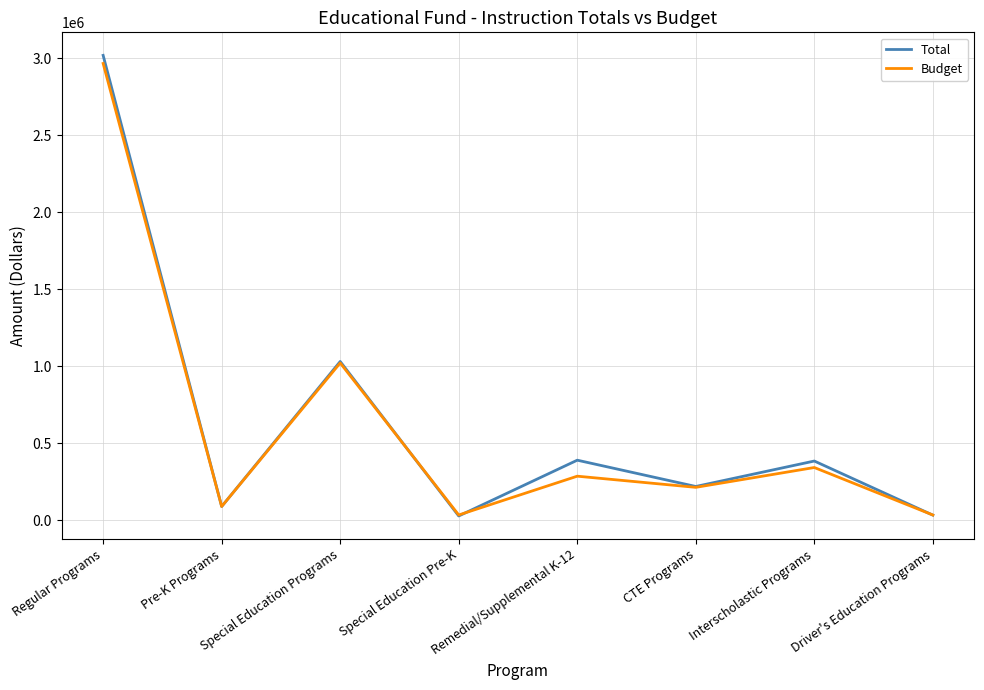

Which series has the largest range (max minus min)?

Total